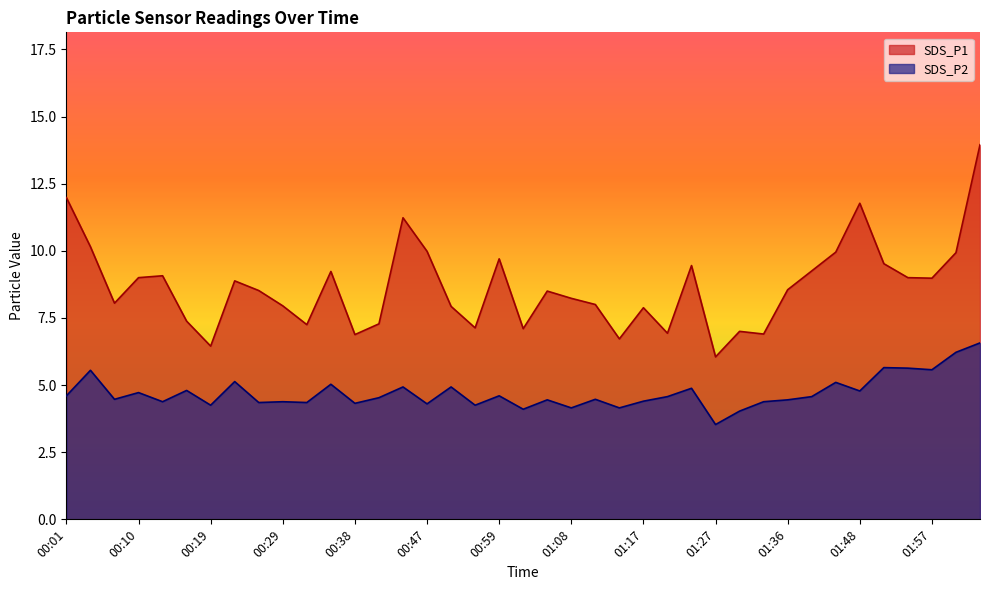

Which series has the widest spread of values?

SDS_P1